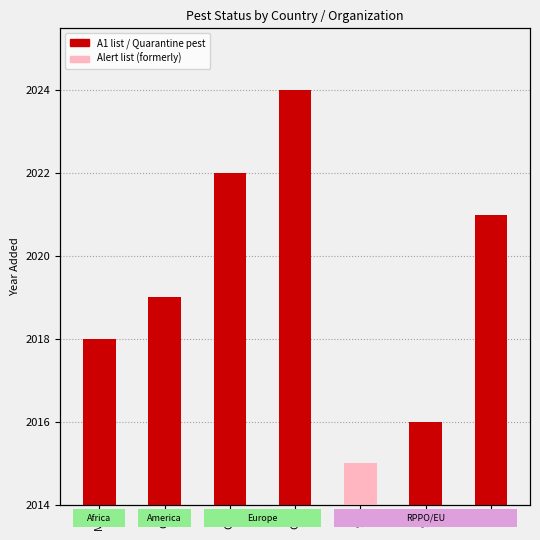

What is the label of the 2nd bar from the right?

9A